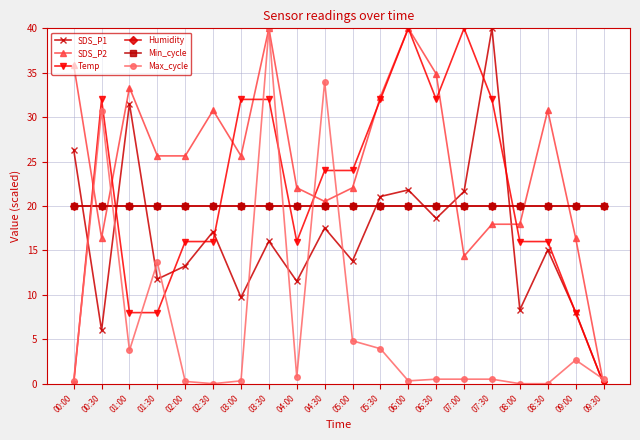

True or false: Max_cycle has a value of 23.7 at 02:30.

False